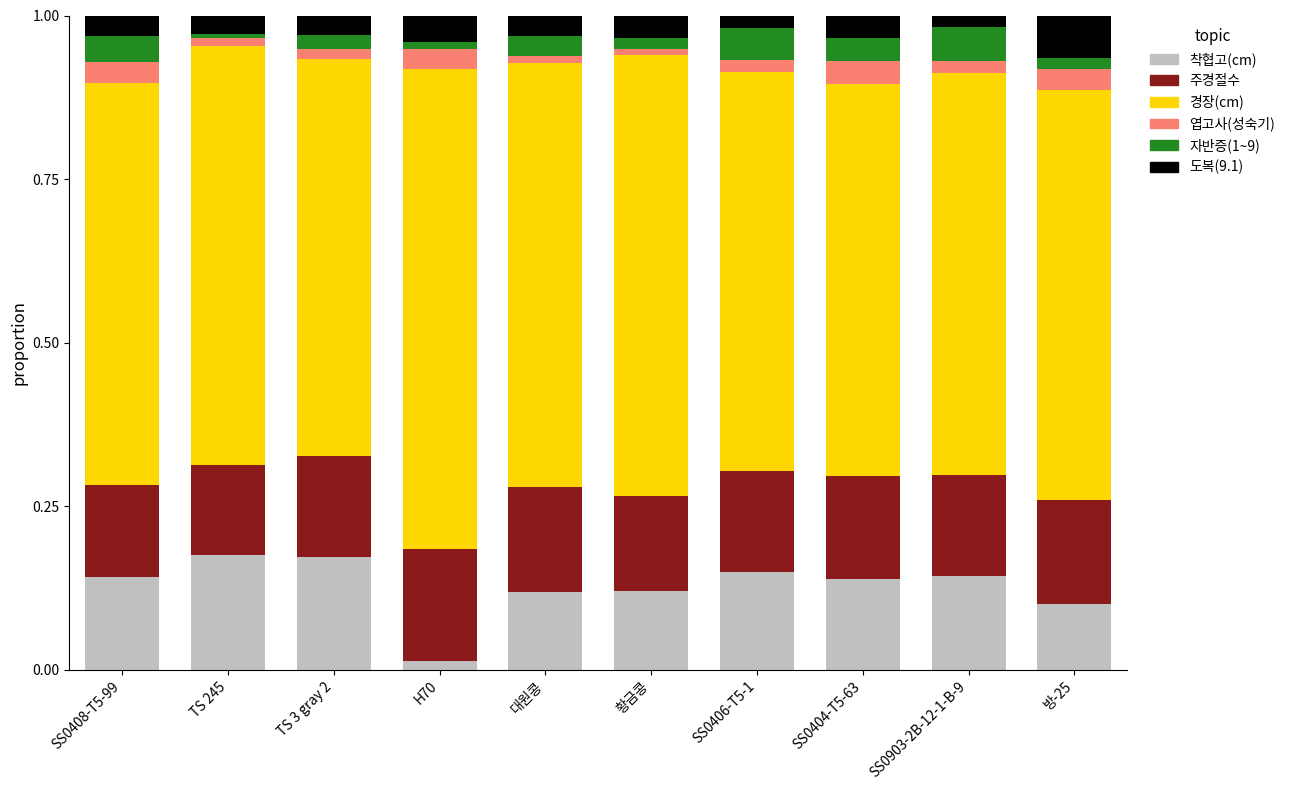

The 엽고사(성숙기) series shows 0.1 at H70. True or false?

False